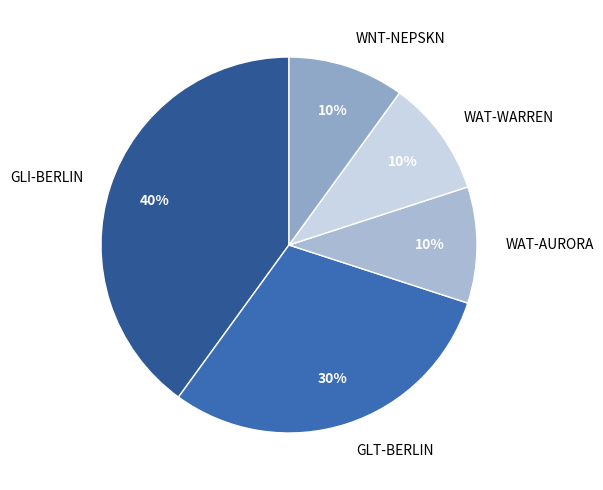

Which has a higher value, GLT-BERLIN or WNT-NEPSKN?

GLT-BERLIN